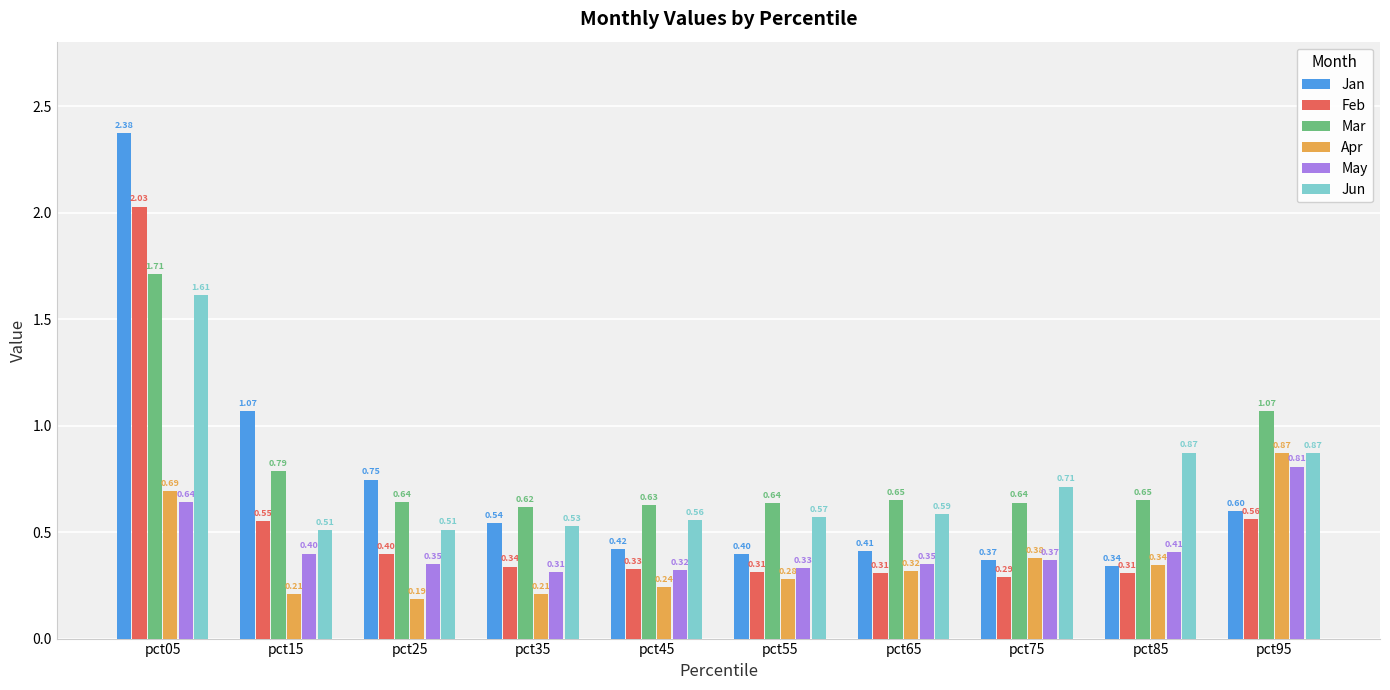

Which series has the widest spread of values?

Jan